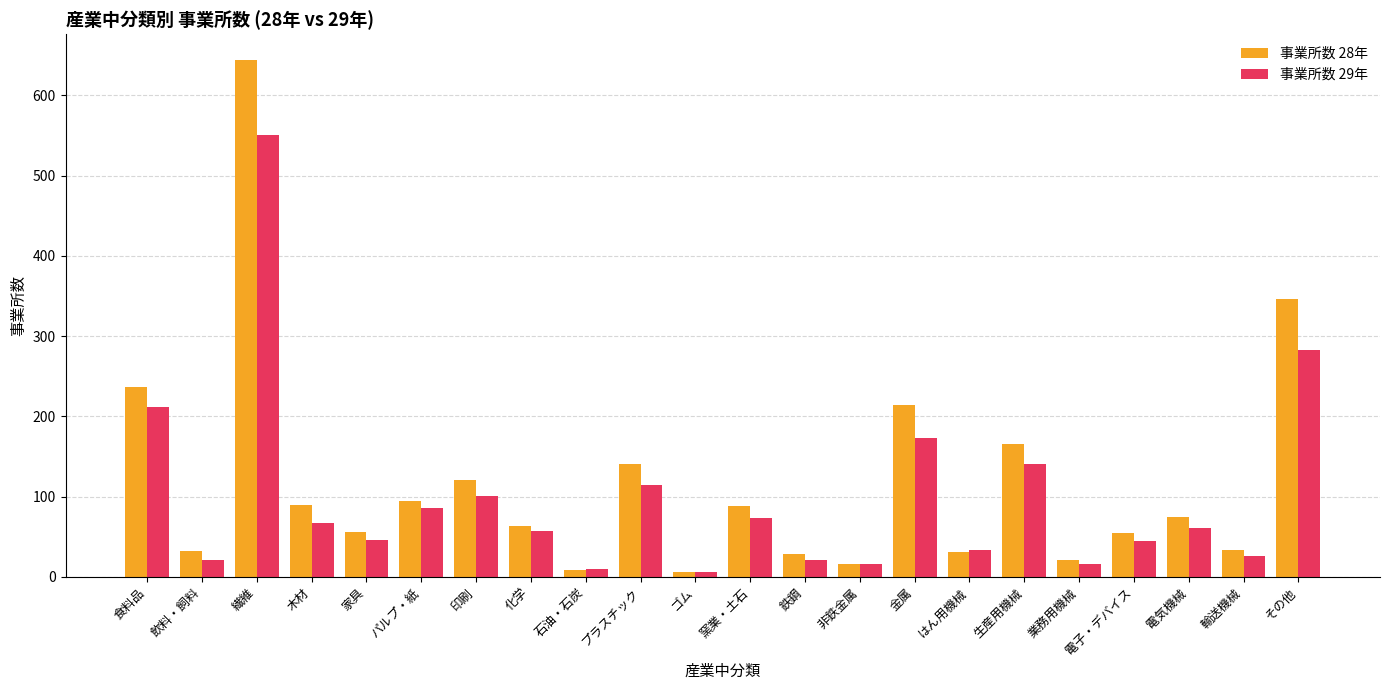

How many categories are shown in the chart?

22